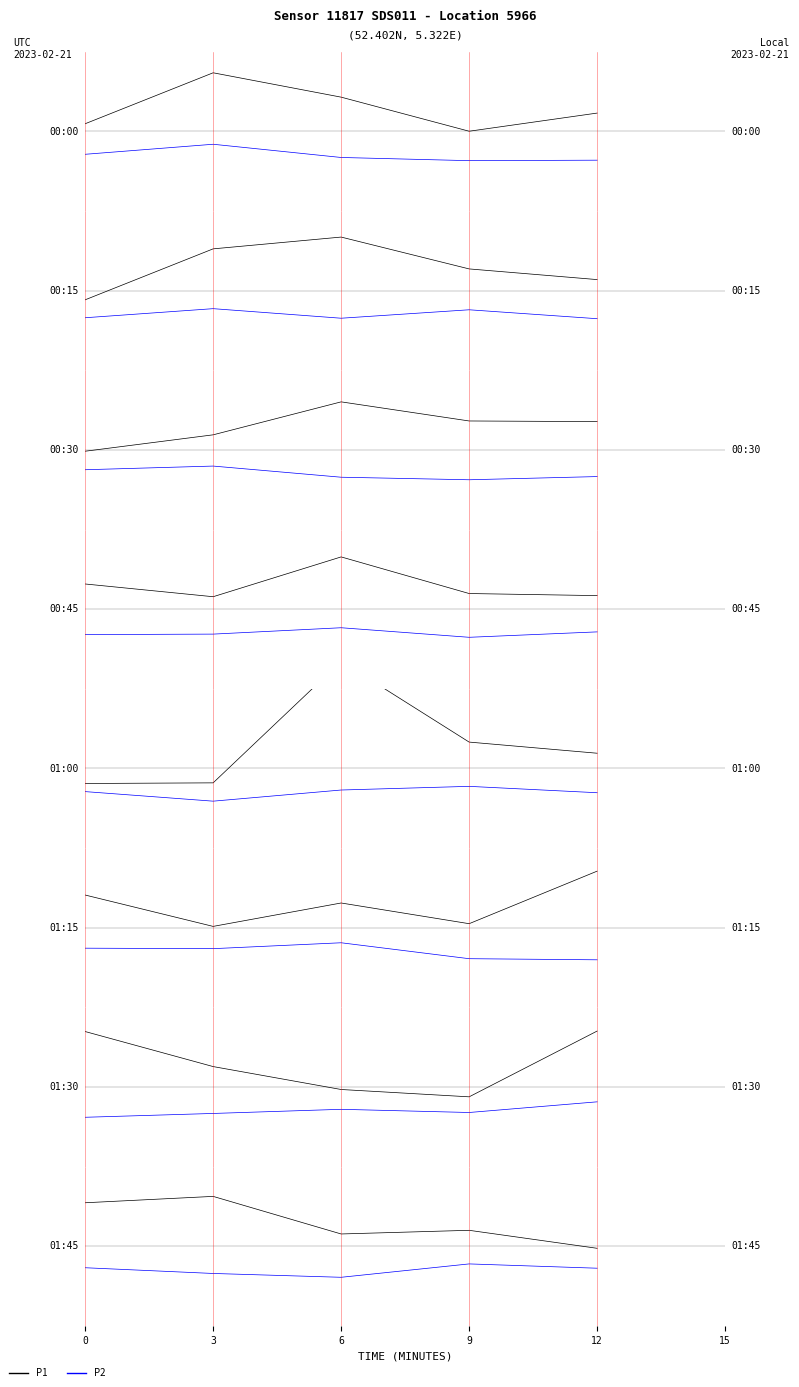

List the series in order of their peak value, highest first.

P1, P2